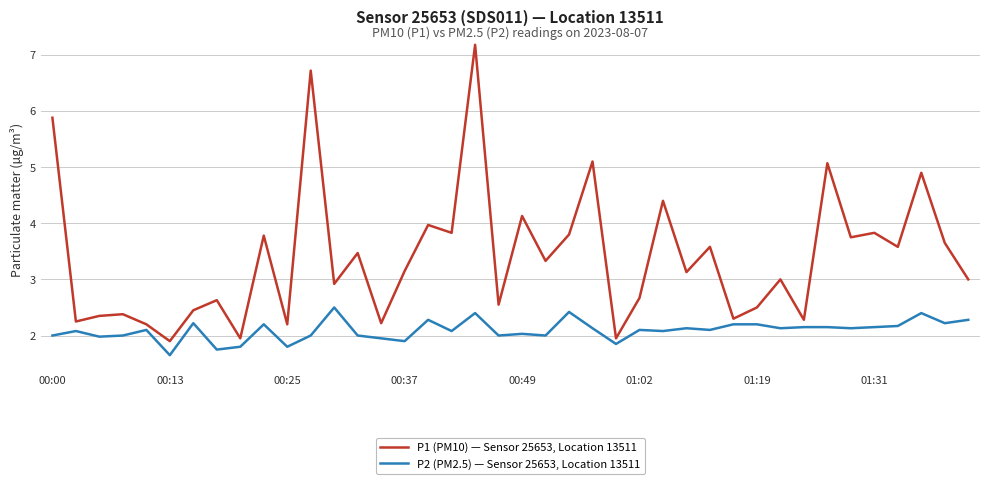

True or false: P1 (PM10) — Sensor 25653, Location 13511 and P2 (PM2.5) — Sensor 25653, Location 13511 intersect in this chart.

False